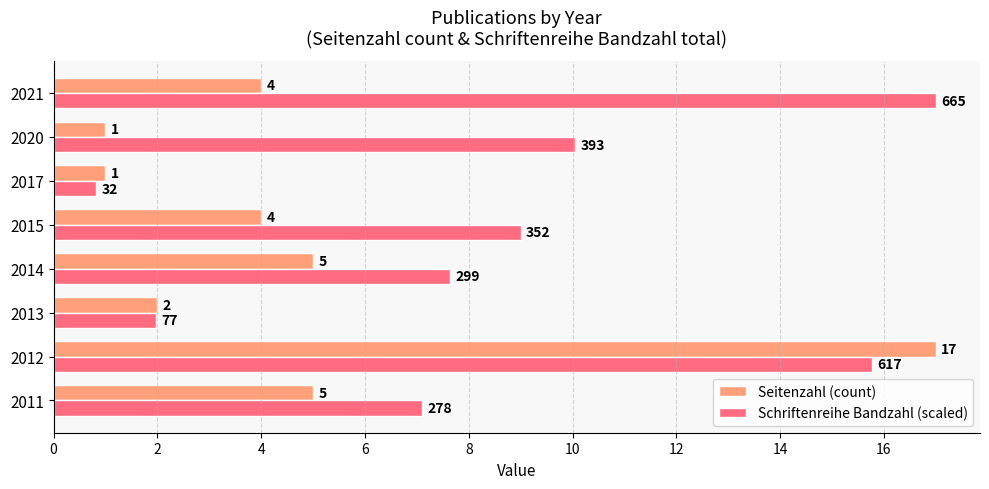

Which label corresponds to the smallest value in the chart?

2017